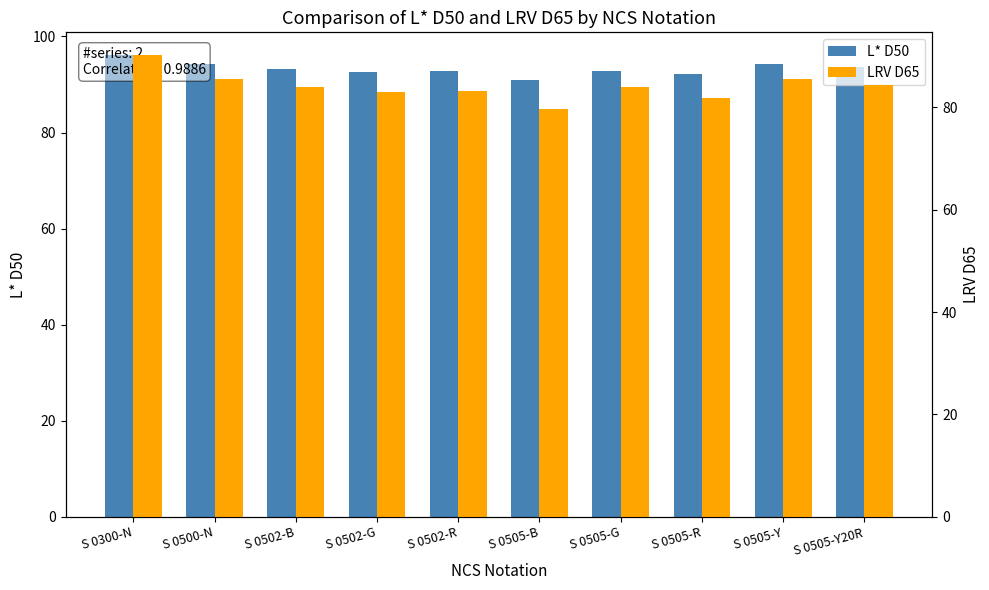

Where is L* D50 nearest to the value 93?

S 0502-R